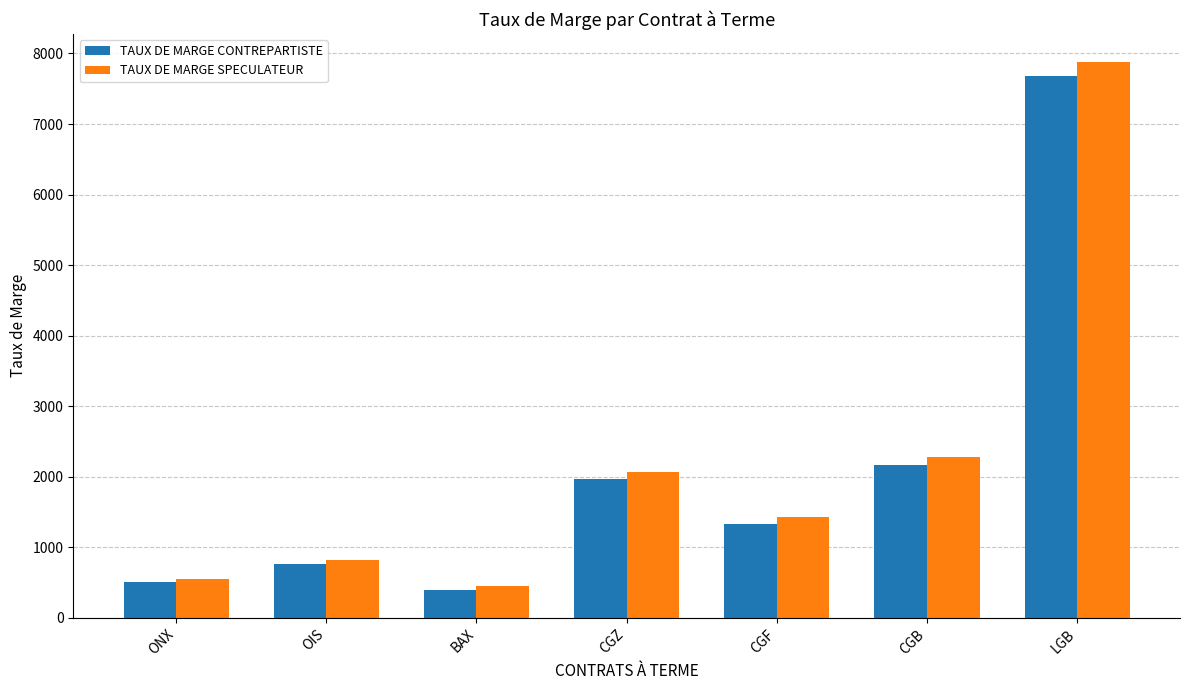

True or false: TAUX DE MARGE SPECULATEUR has a value of 889 at ONX.

False